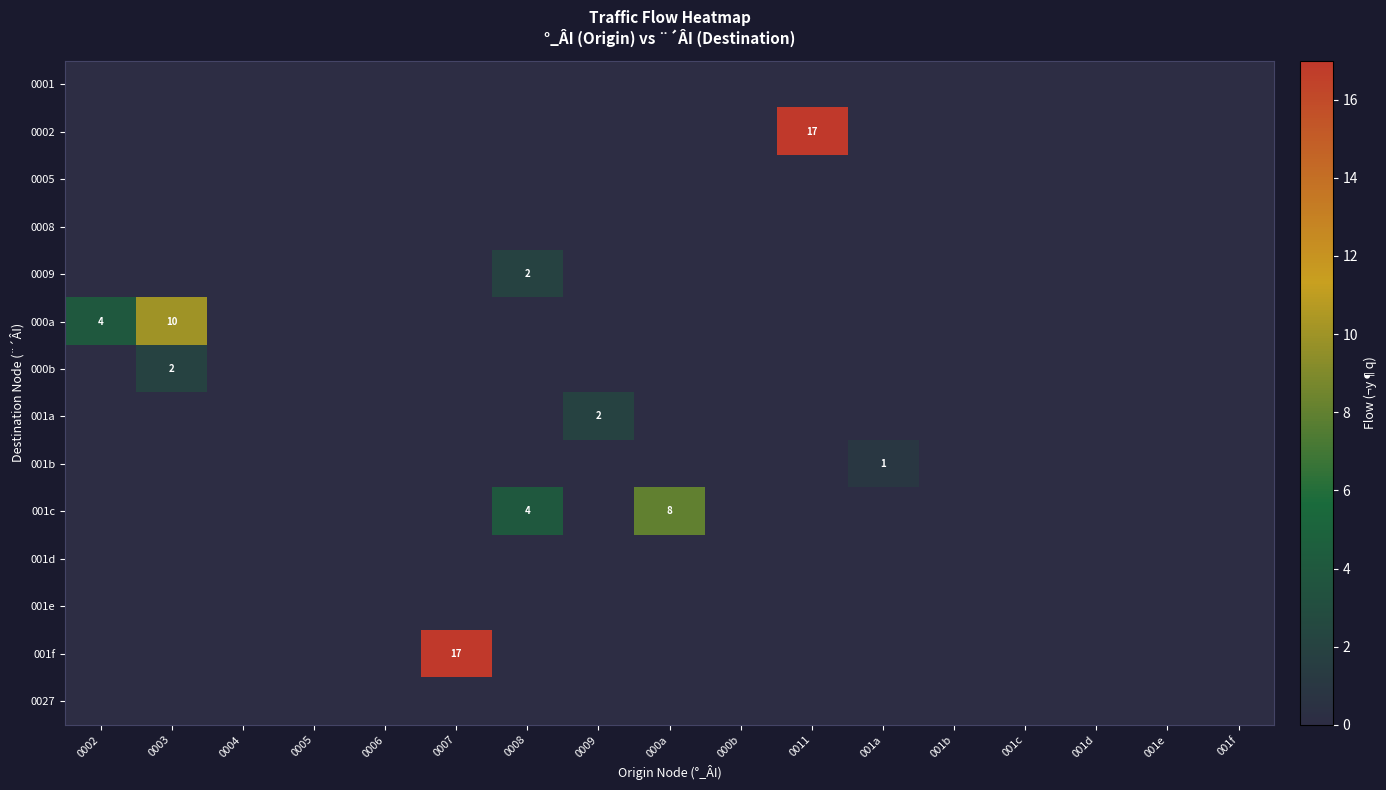

Which category has the lowest value across all series?

0002